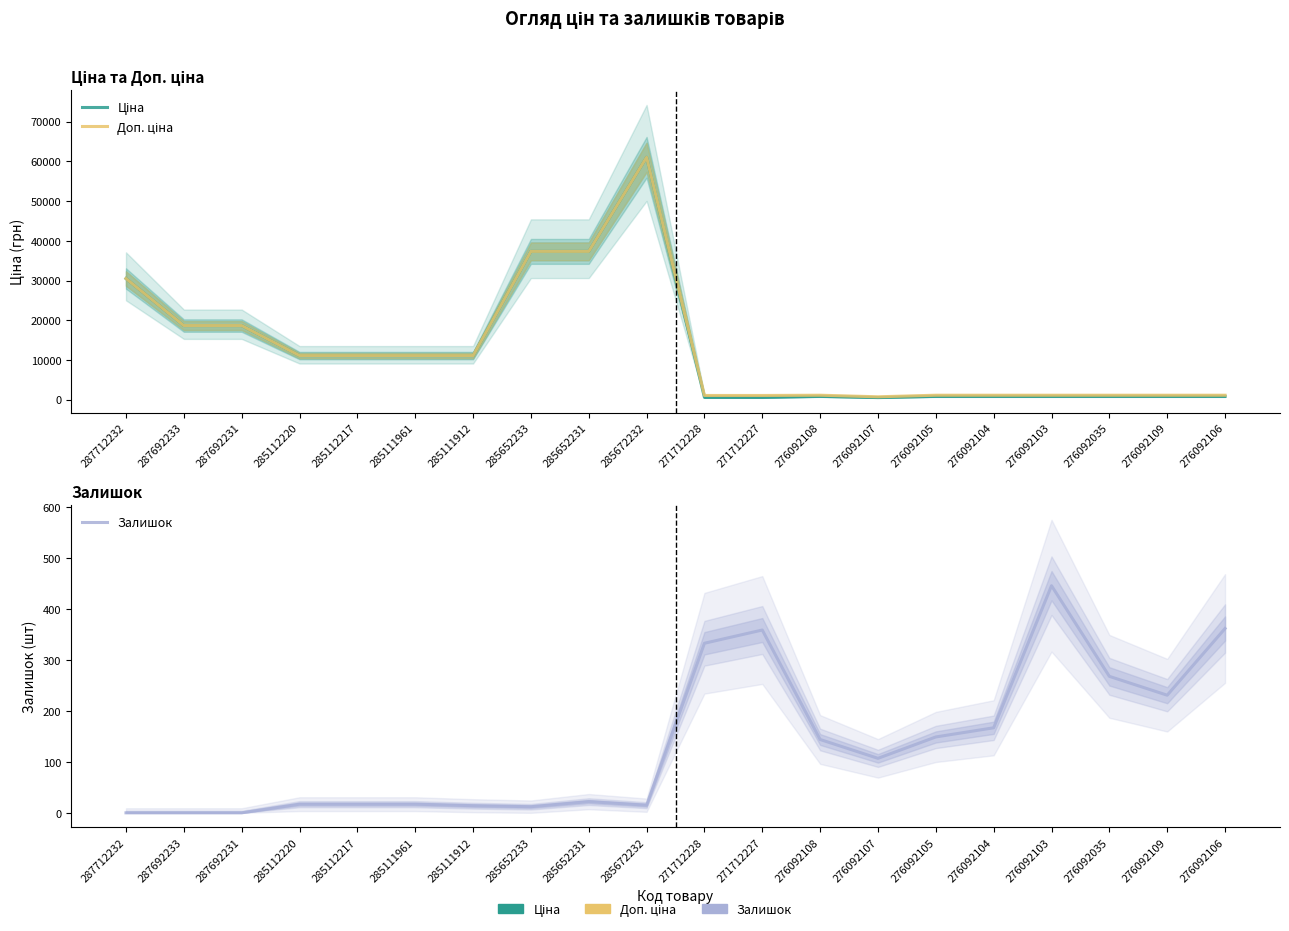

What is the highest value of the Ціна series?

61024.7